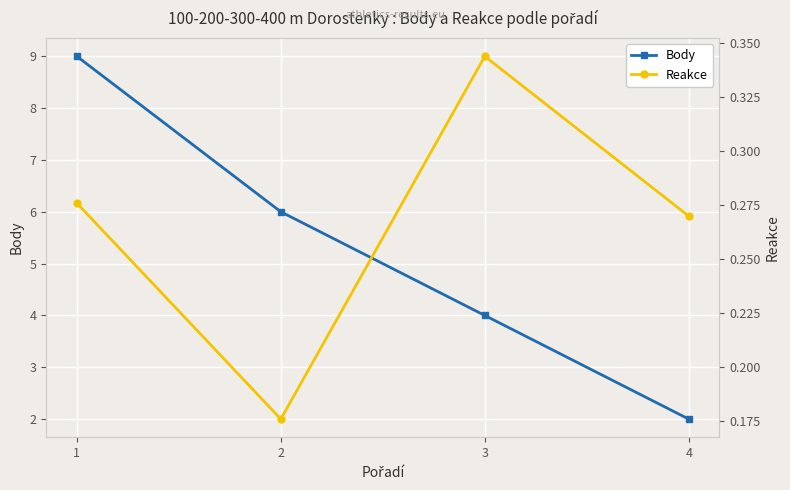

Count the Body values in the range 4 to 9.

3